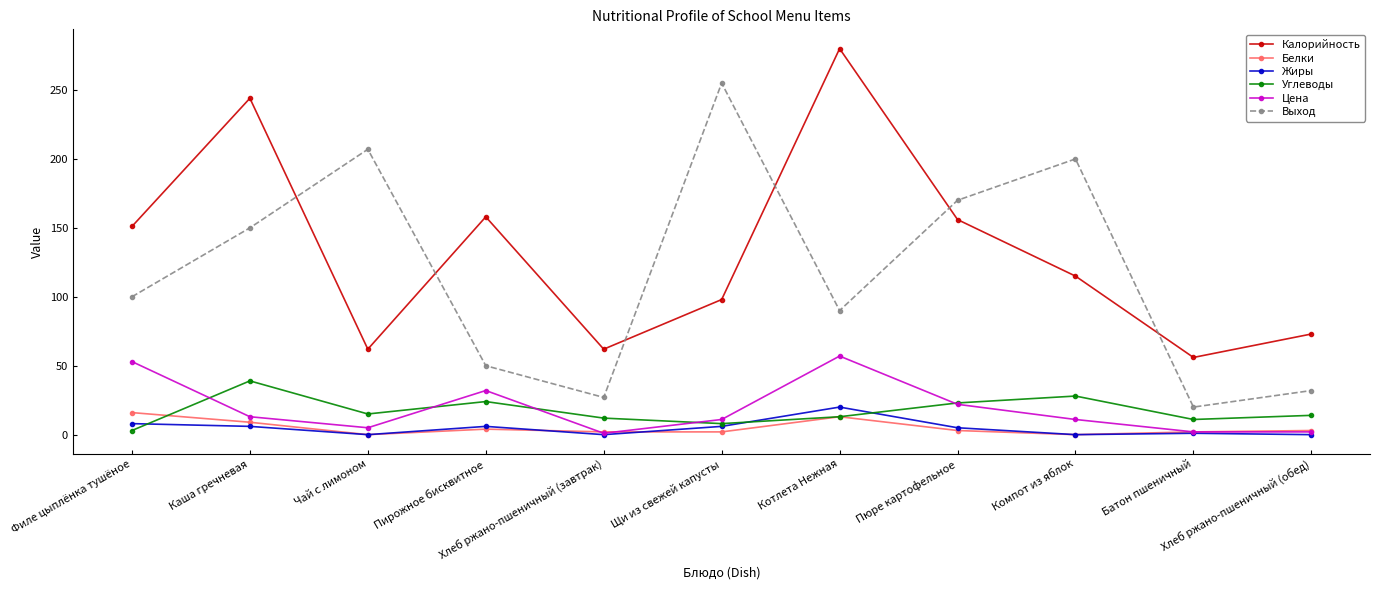

Which series has the largest range (max minus min)?

Выход